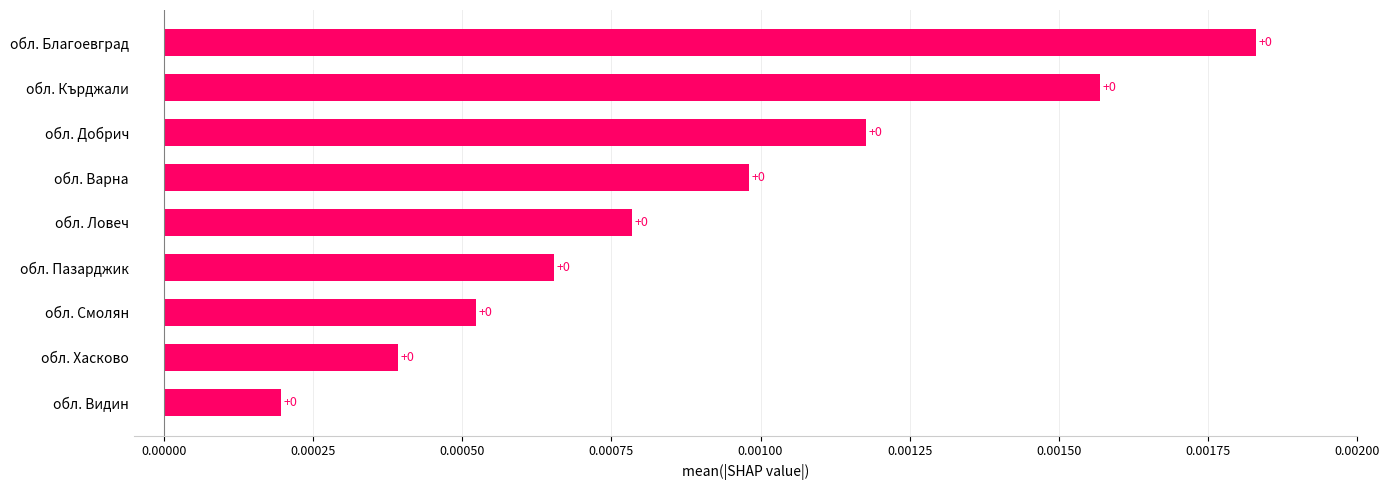

How many values are between 0 and 1?

9